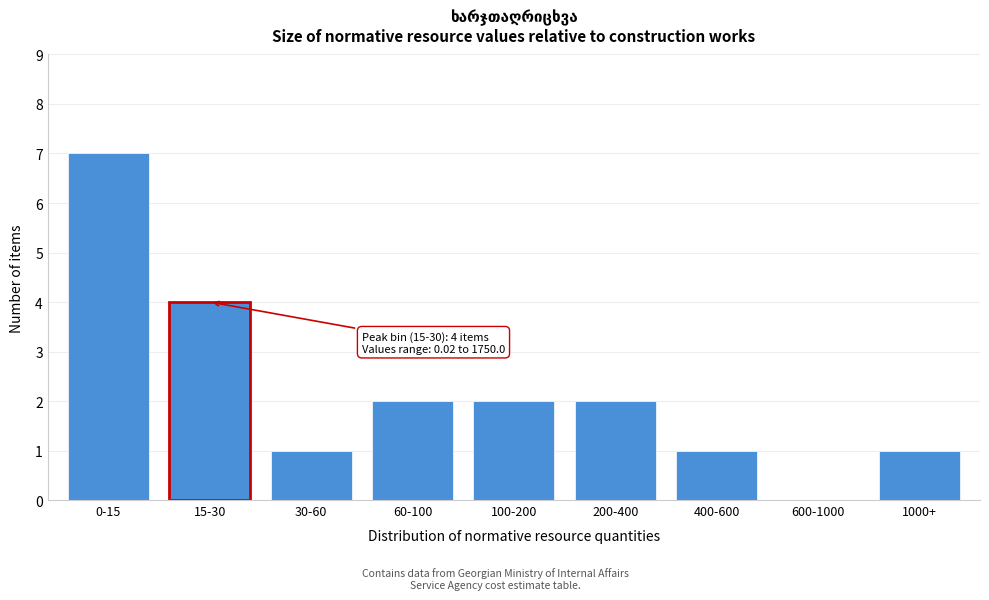

Reading right to left, list all the values displayed in this chart.

1000+=1	600-1000=0	400-600=1	200-400=2	100-200=2	60-100=2	30-60=1	15-30=4	0-15=7